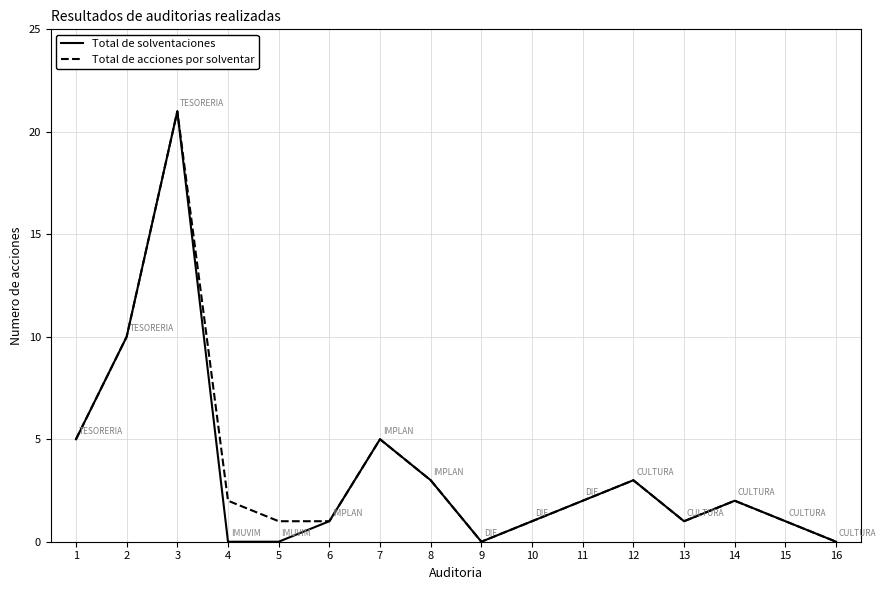

True or false: Total de acciones por solventar has a value of 0 at 16.

True